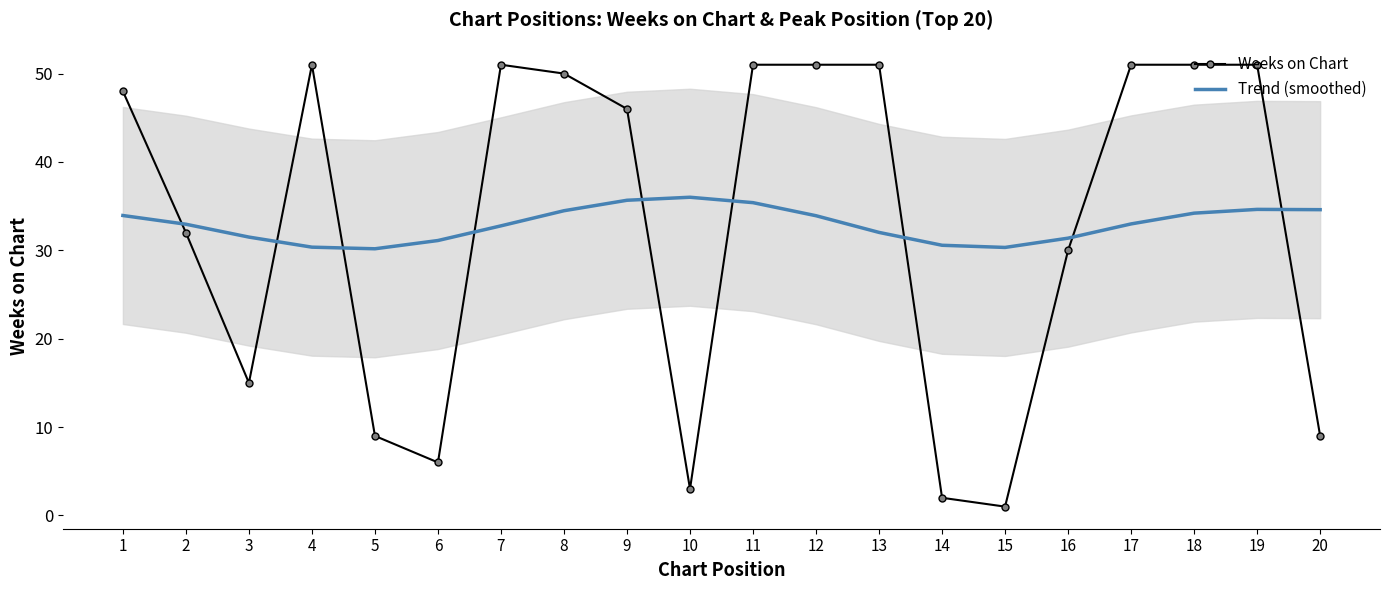

True or false: Trend (smoothed) has a value of 54.0 at 14.

False